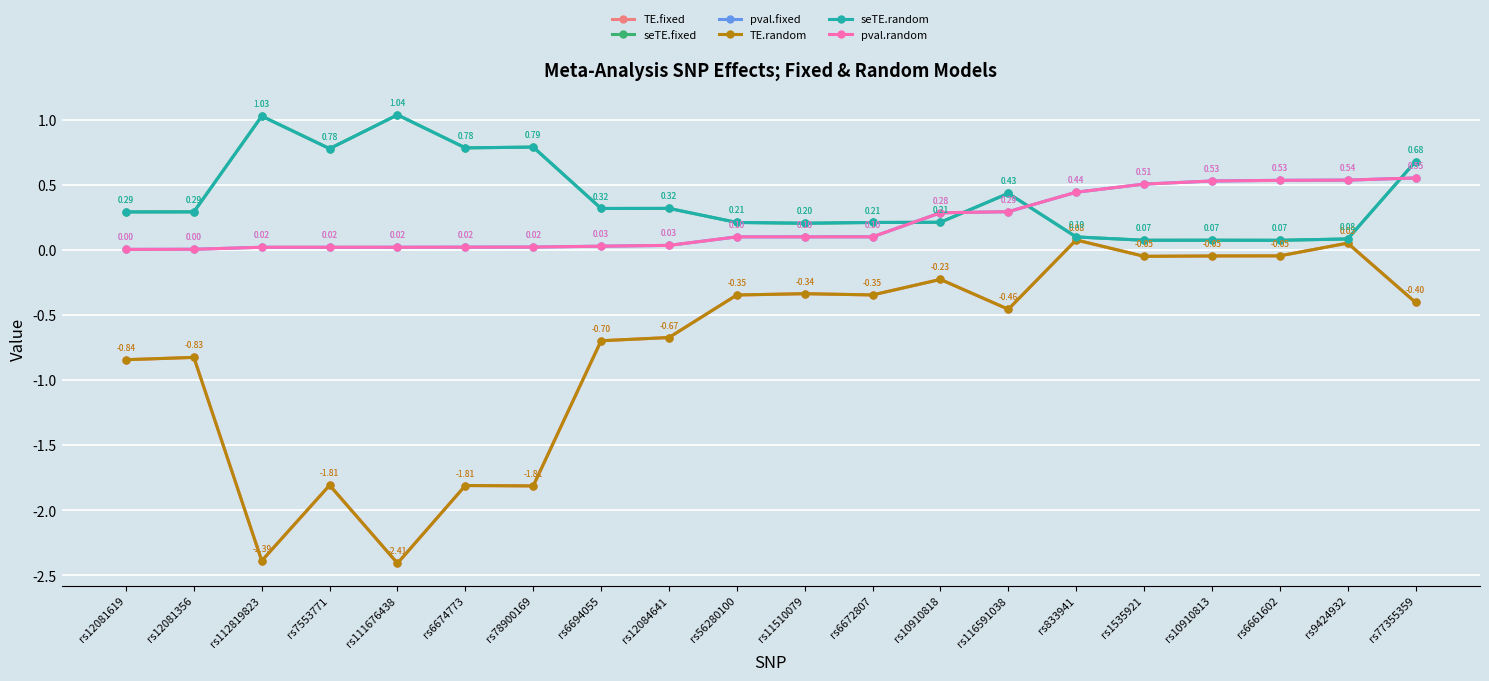

Is this an area chart (filled region under the line)?

No